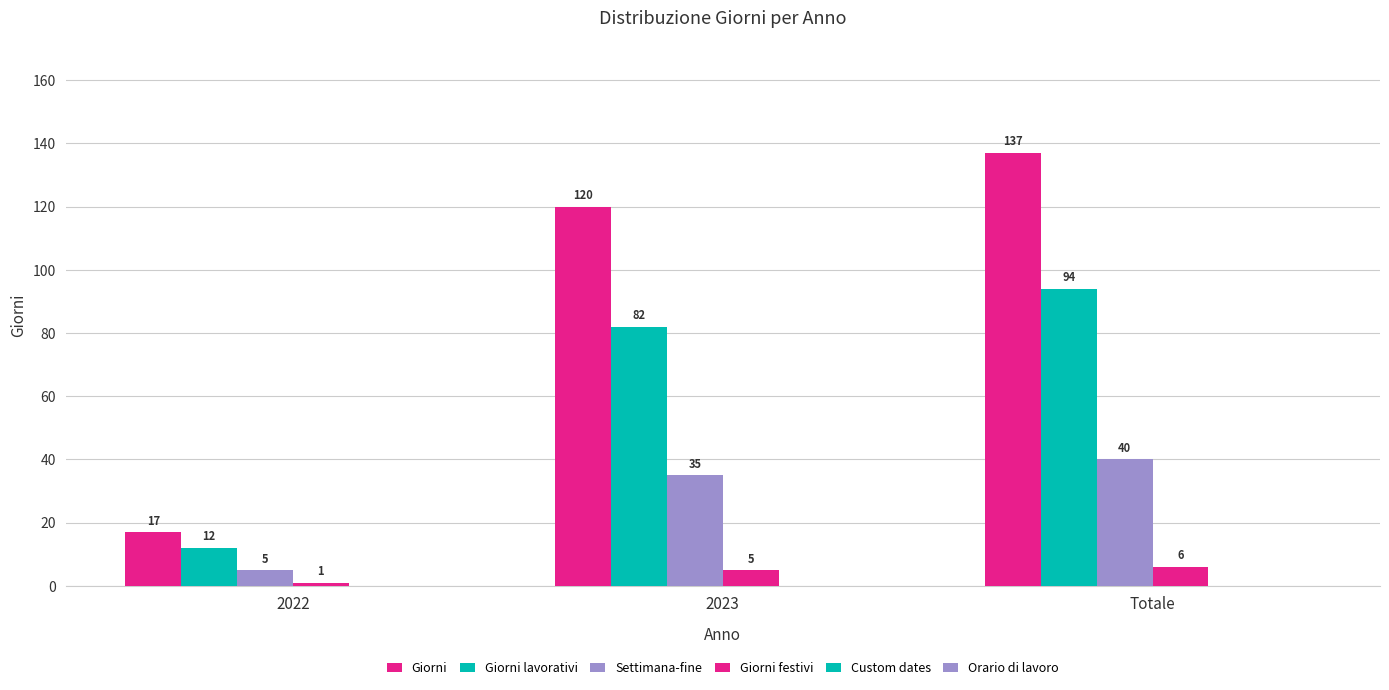

Reading left to right, extract all data points from this chart.

Giorni: 17	120	137
Giorni lavorativi: 12	82	94
Settimana-fine: 5	35	40
Giorni festivi: 1	5	6
Custom dates: 0	0	0
Orario di lavoro: 0	0	0